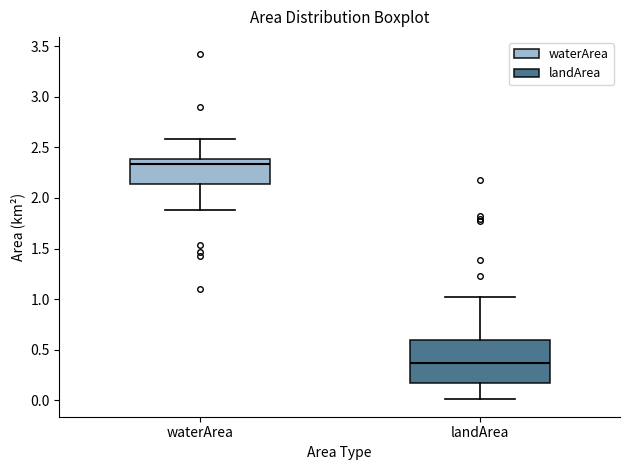

Which box has the highest median line?

waterArea